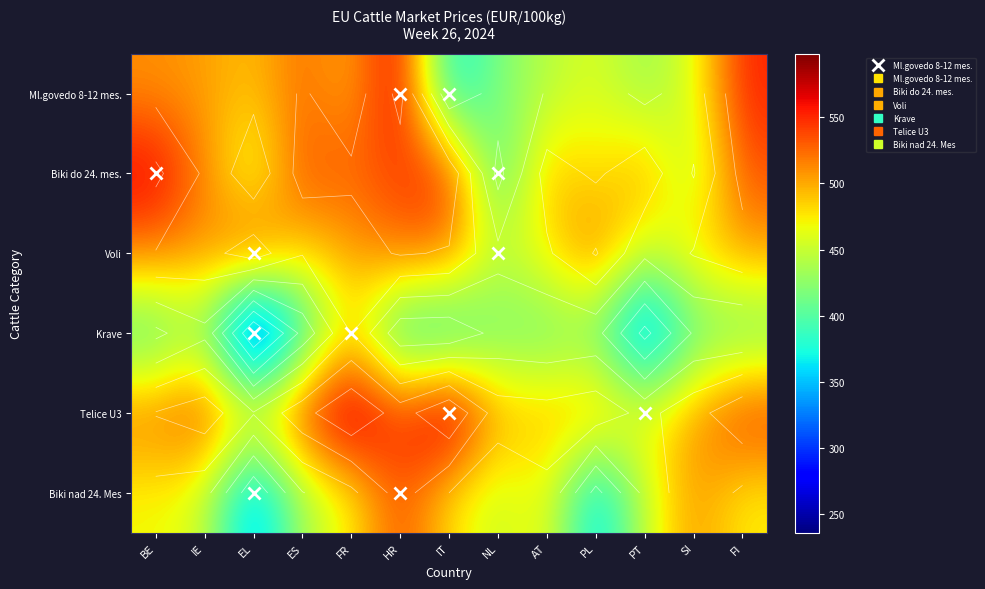

The value of Voli at IT is 516.7. True or false?

True